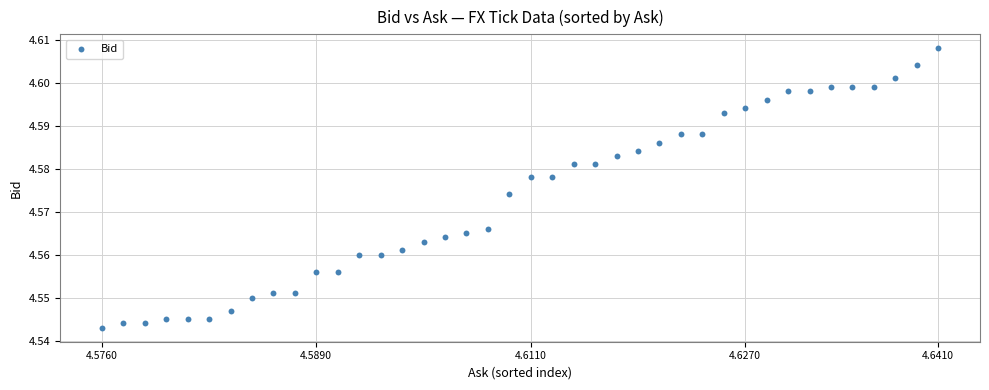

How many data points are displayed?

40